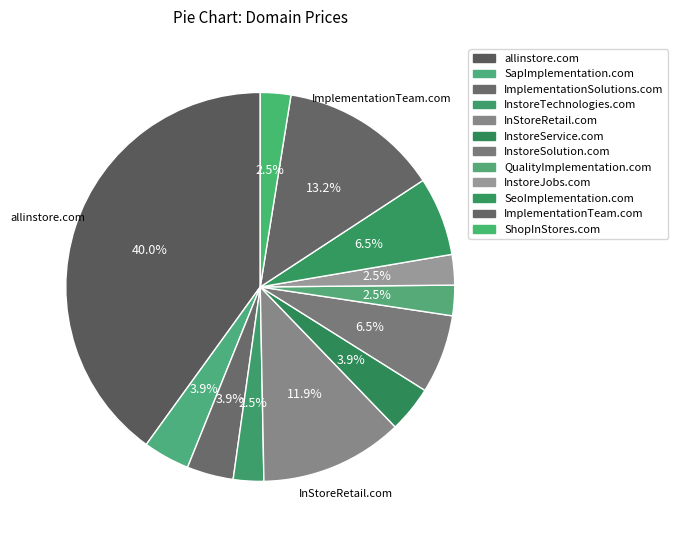

Which slice is the largest?

allinstore.com